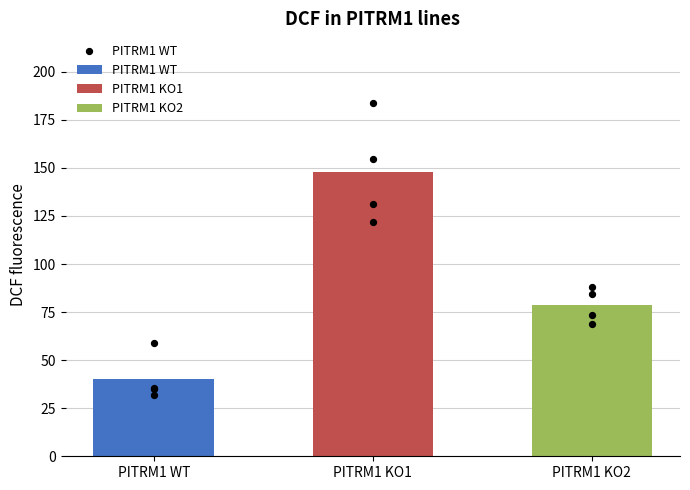

Which has a higher value, 3 or PITRM1 WT?

PITRM1 WT